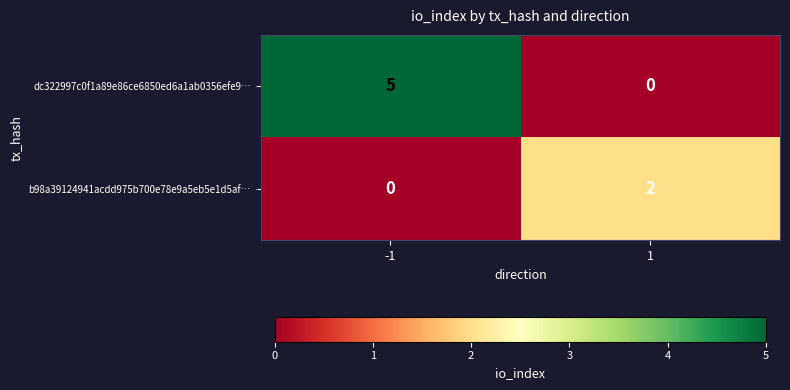

At how many categories does at least one series exceed 0?

2